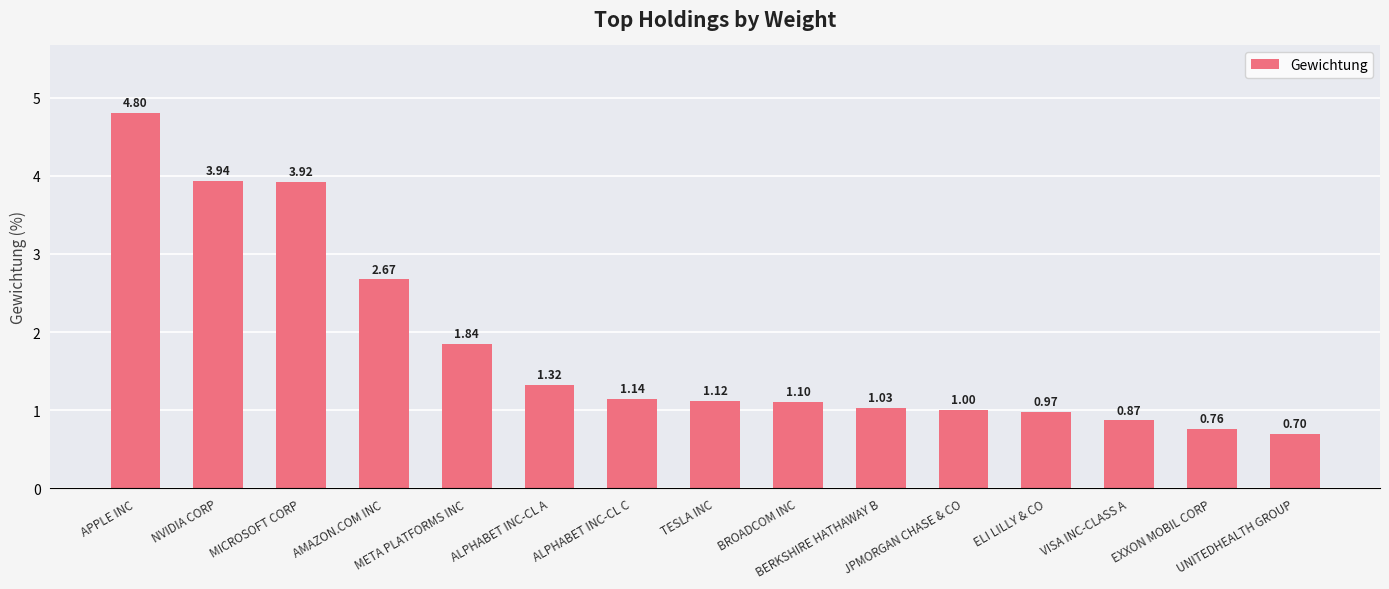

How many series are shown in this chart?

1